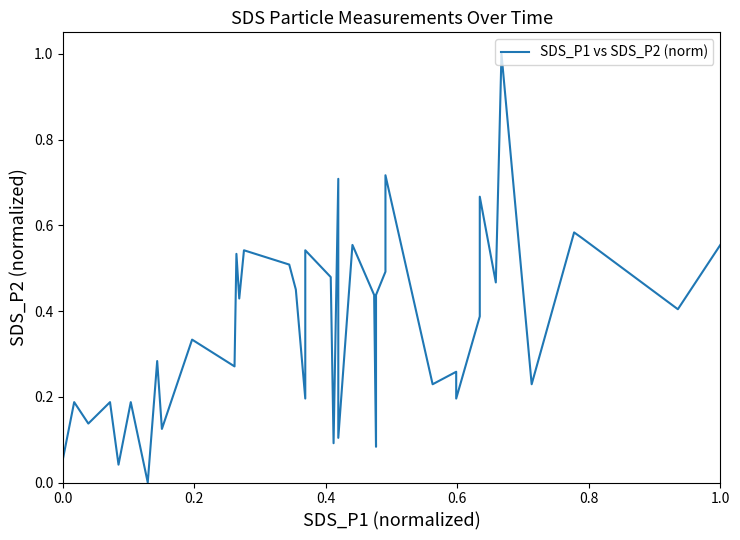

True or false: the data shows 0.2 at 25.

False